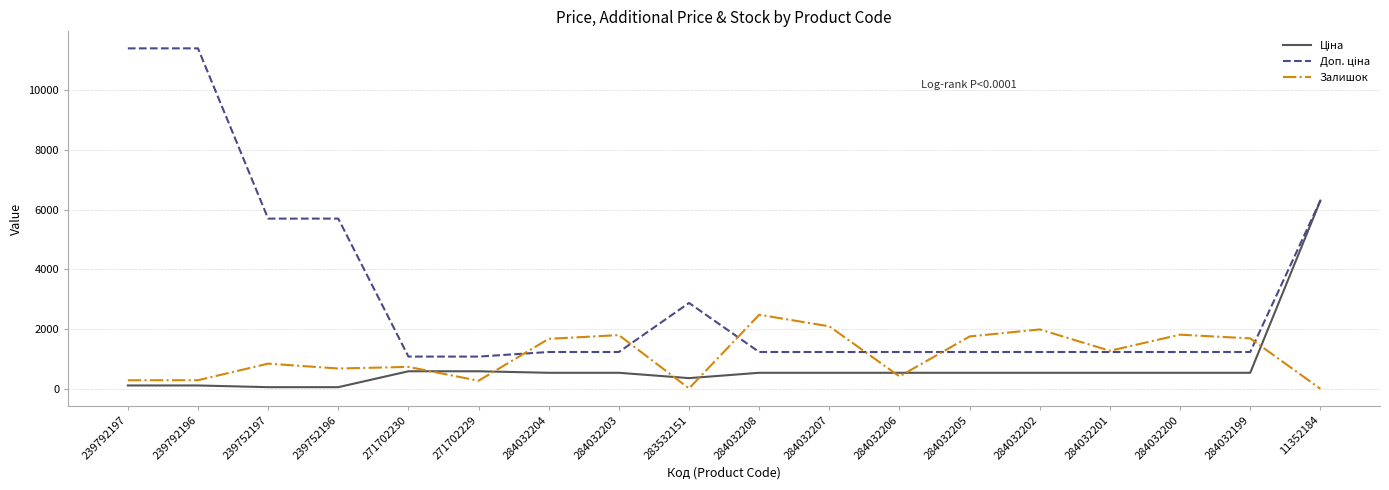

The value of Залишок at 284032202 is 3169.1. True or false?

False